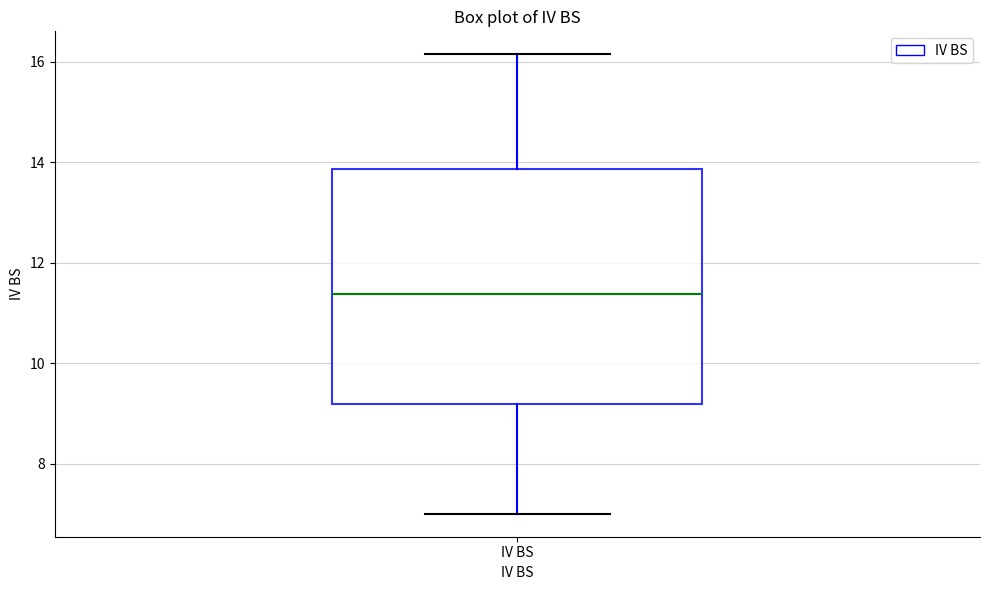

Transcribe this box plot: give where the median line is, the range the box spans, and where the two whiskers end, as read against the y-axis. The values are not printed on the chart, so give them approximately, as read against the axis.

median 11.4, box 9.2 to 13.8, whiskers 7.0 to 16.2